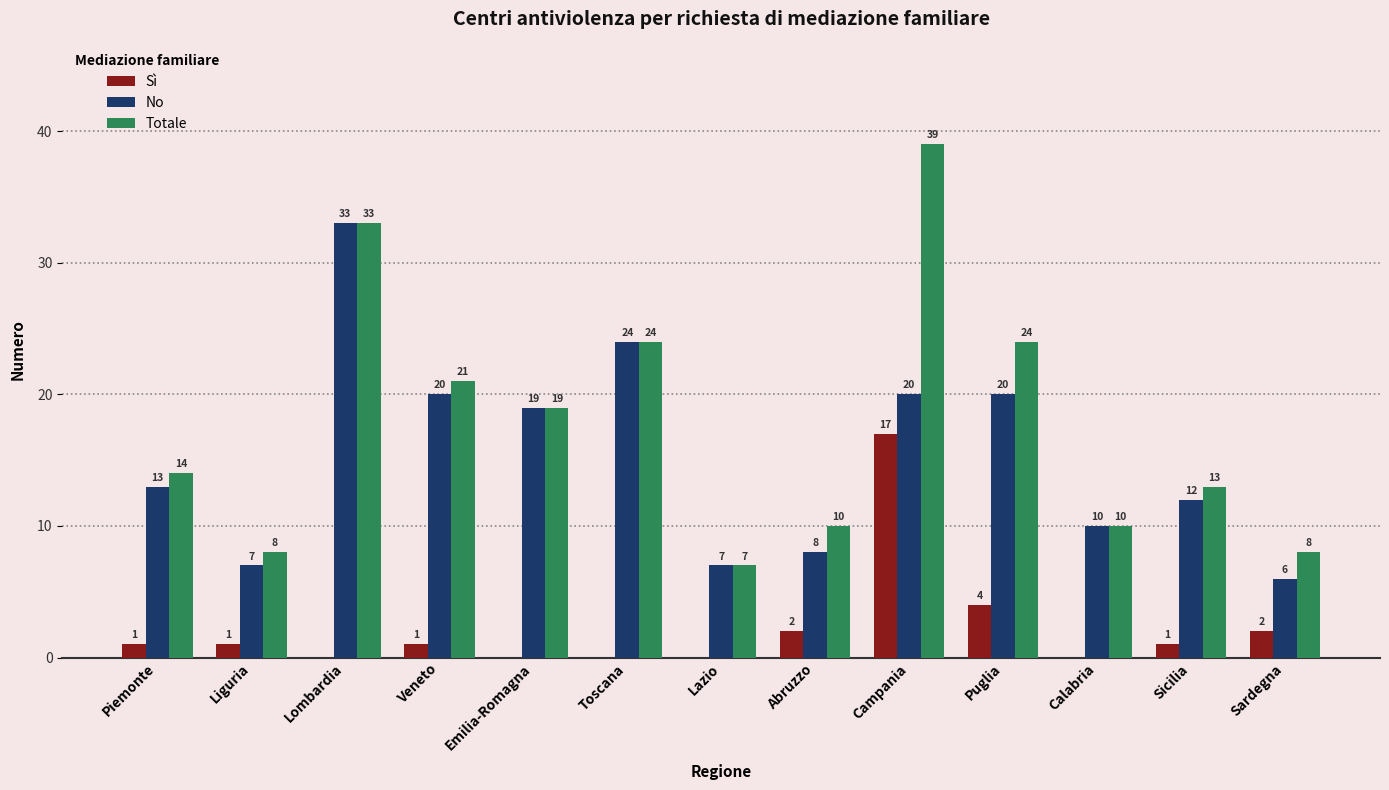

Reading left to right, extract all data points from this chart.

Sì: Piemonte=1	Liguria=1	Lombardia=0	Veneto=1	Emilia-Romagna=0	Toscana=0	Lazio=0	Abruzzo=2	Campania=17	Puglia=4	Calabria=0	Sicilia=1	Sardegna=2
No: Piemonte=13	Liguria=7	Lombardia=33	Veneto=20	Emilia-Romagna=19	Toscana=24	Lazio=7	Abruzzo=8	Campania=20	Puglia=20	Calabria=10	Sicilia=12	Sardegna=6
Totale: Piemonte=14	Liguria=8	Lombardia=33	Veneto=21	Emilia-Romagna=19	Toscana=24	Lazio=7	Abruzzo=10	Campania=39	Puglia=24	Calabria=10	Sicilia=13	Sardegna=8